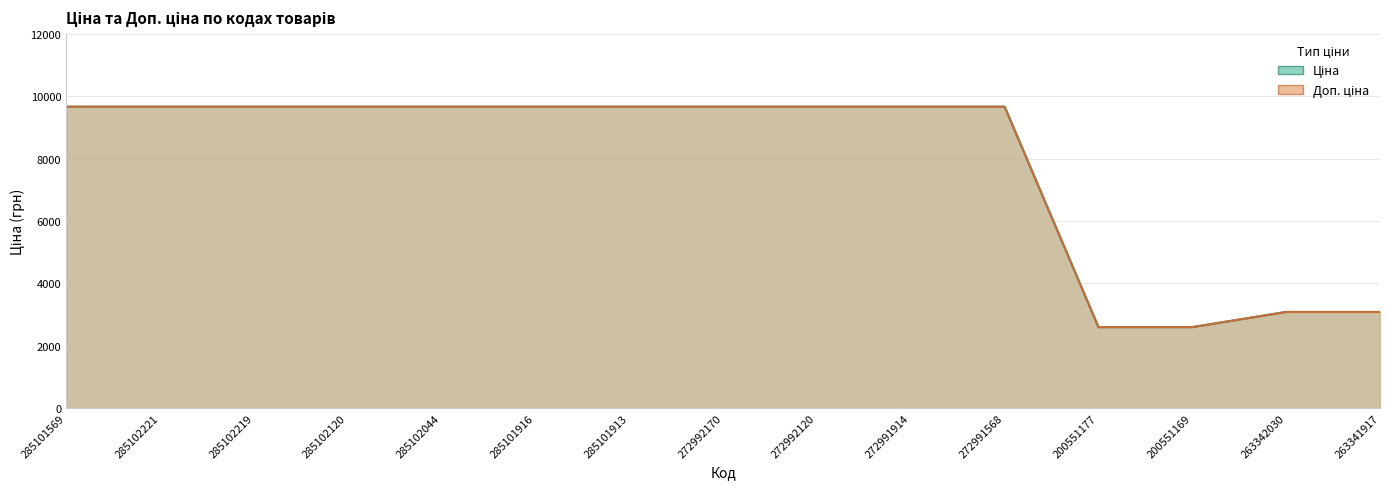

What is the label of the 9th point from the right?

285101913